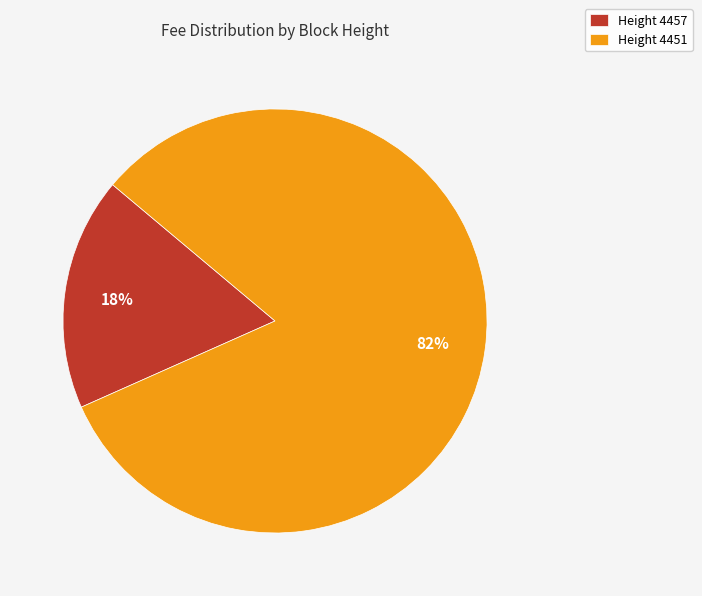

Is it true that Height 4451 is 82% of the pie?

True